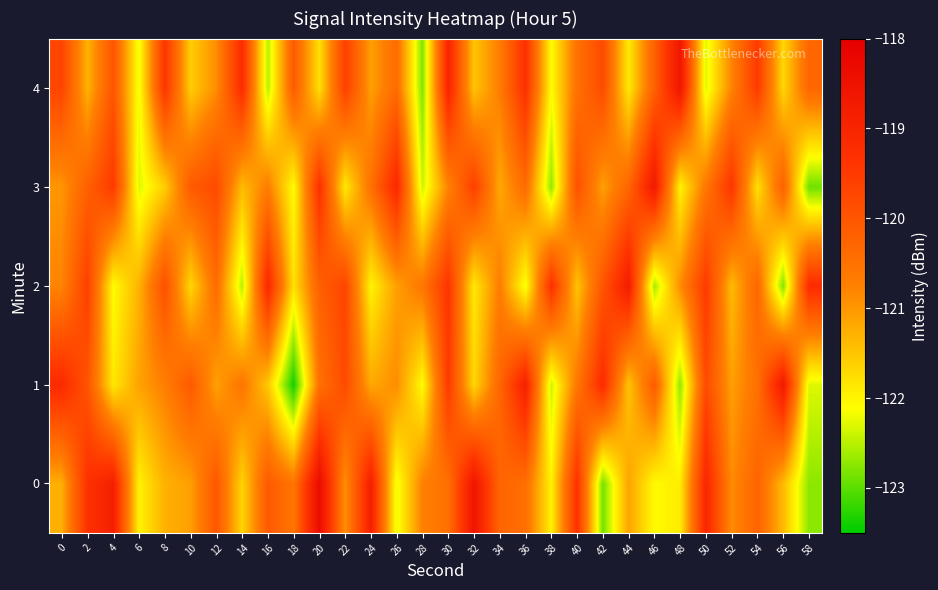

At which category is the sum across all series the highest?

30